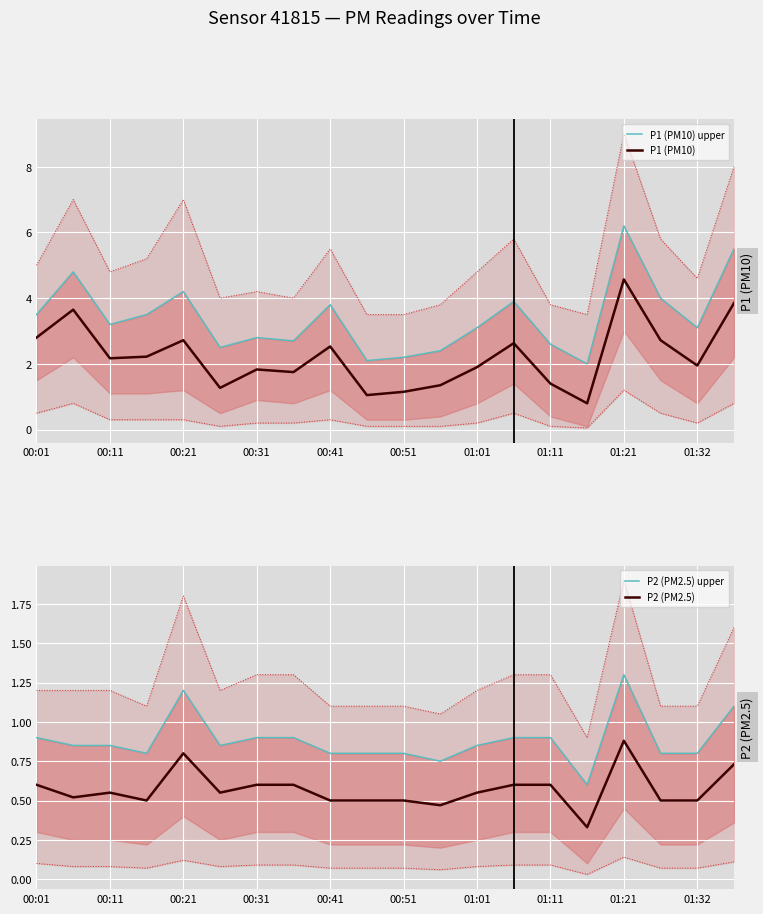

Which series has the largest total across all categories?

P1 (PM10) upper